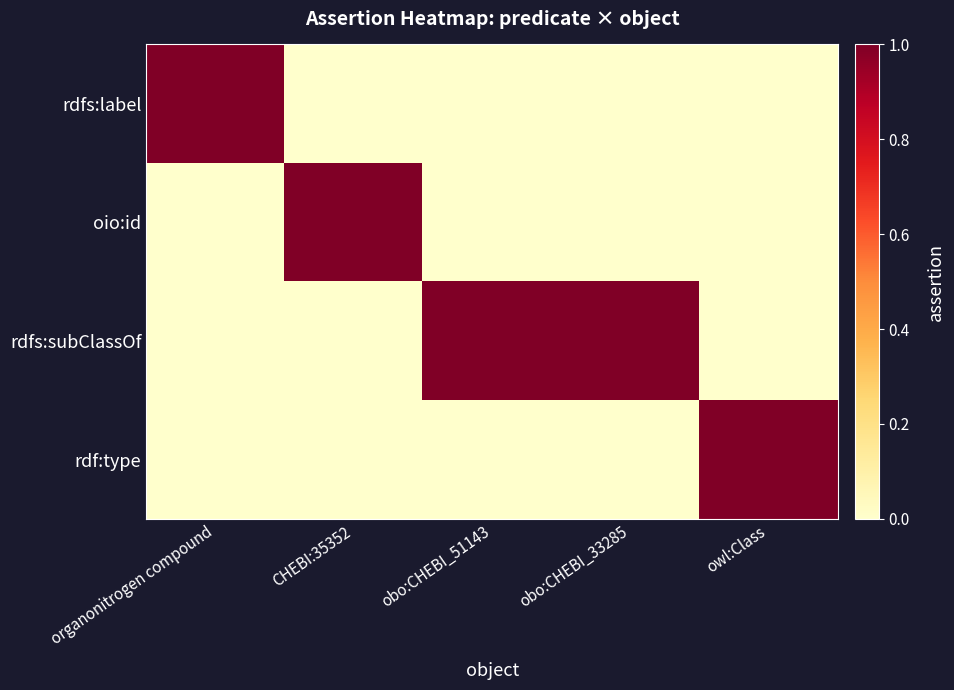

Rank the series at organonitrogen compound from highest to lowest value.

rdfs:label, oio:id, rdfs:subClassOf, rdf:type